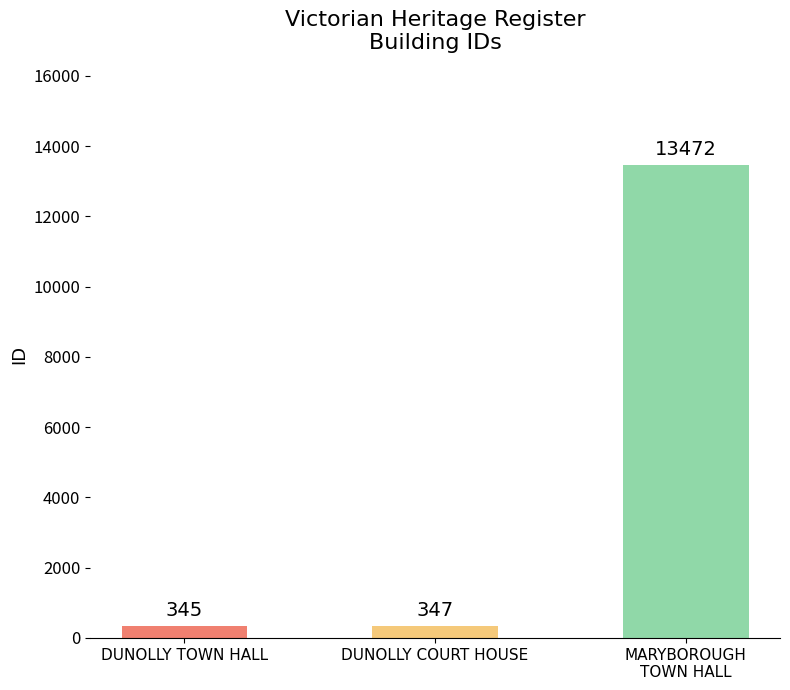

The chart shows a value of 347 at DUNOLLY COURT HOUSE. True or false?

True